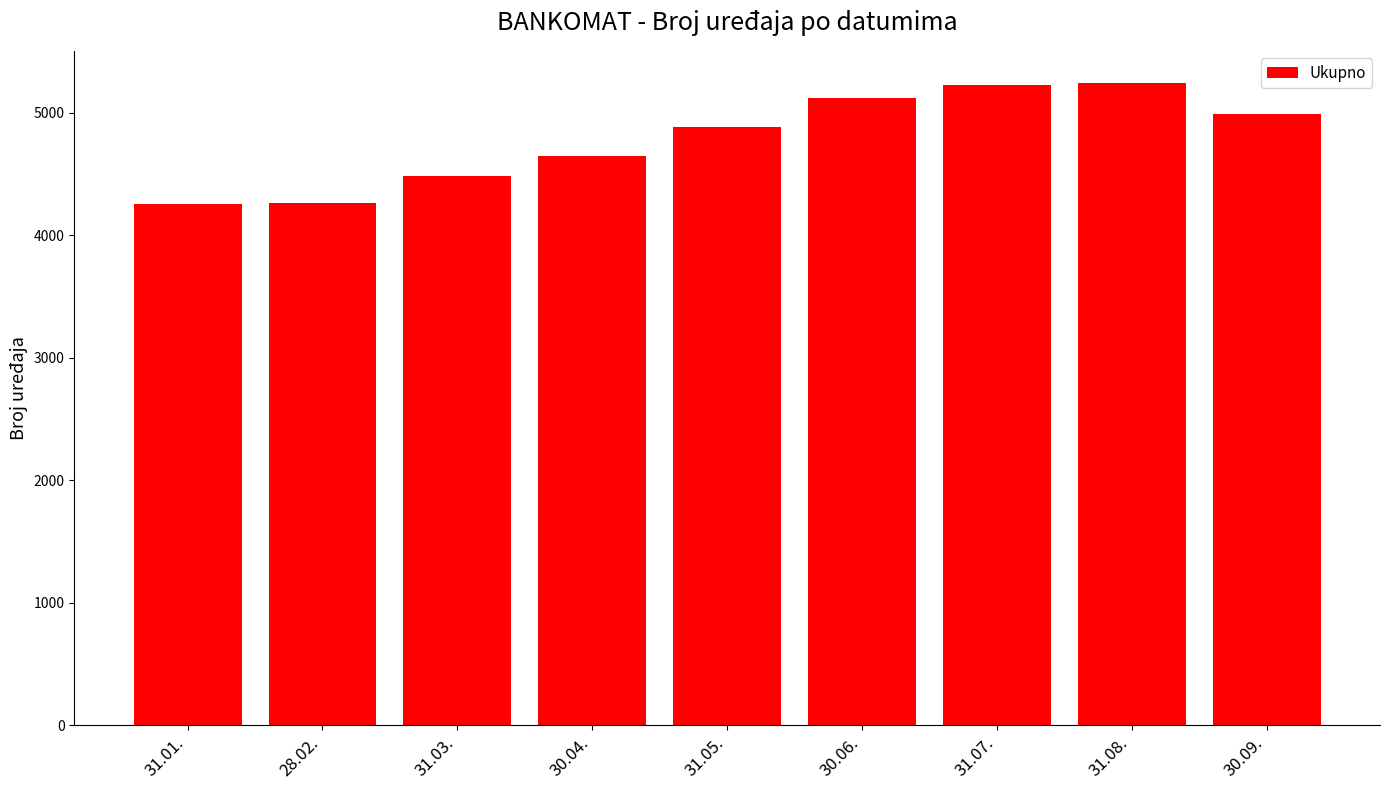

Is it true that the value at 31.08. is 8036?

False